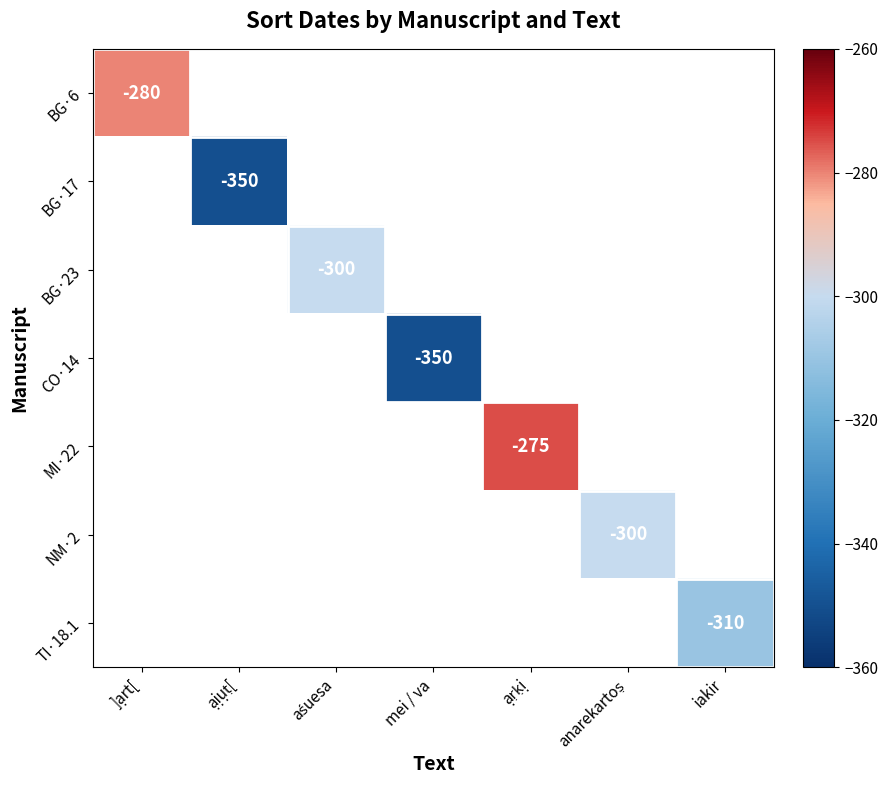

How many data points does each series have?

7